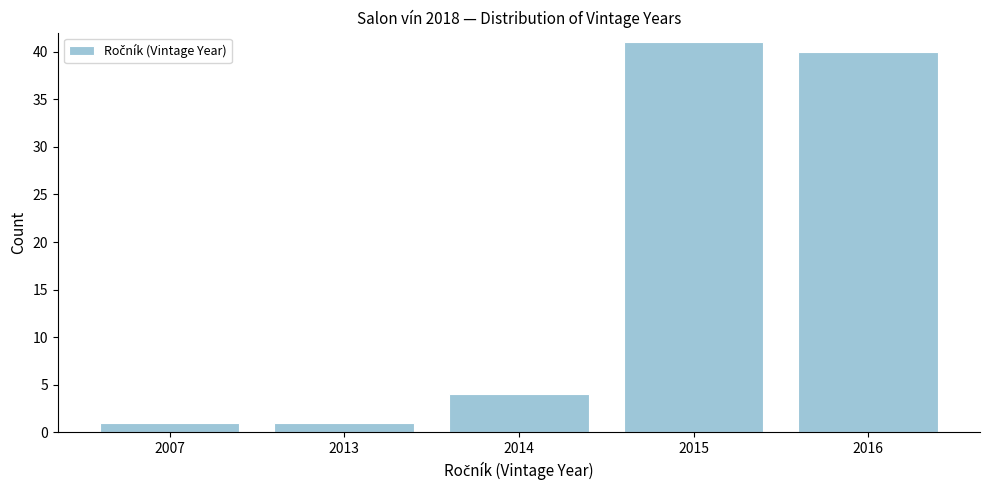

Reading left to right, transcribe all the data shown in this chart.

1	1	4	41	40